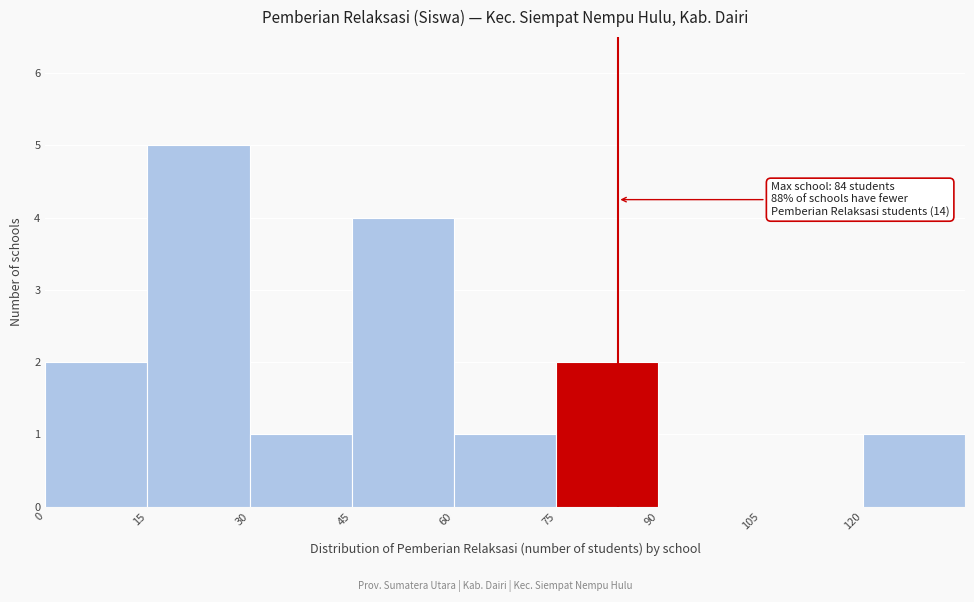

Which range on the x-axis has the tallest bar?

15 to 30